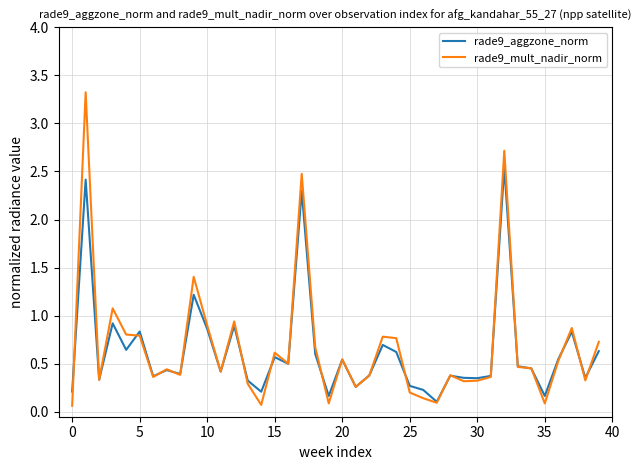

Is this an area chart (filled region under the line)?

No